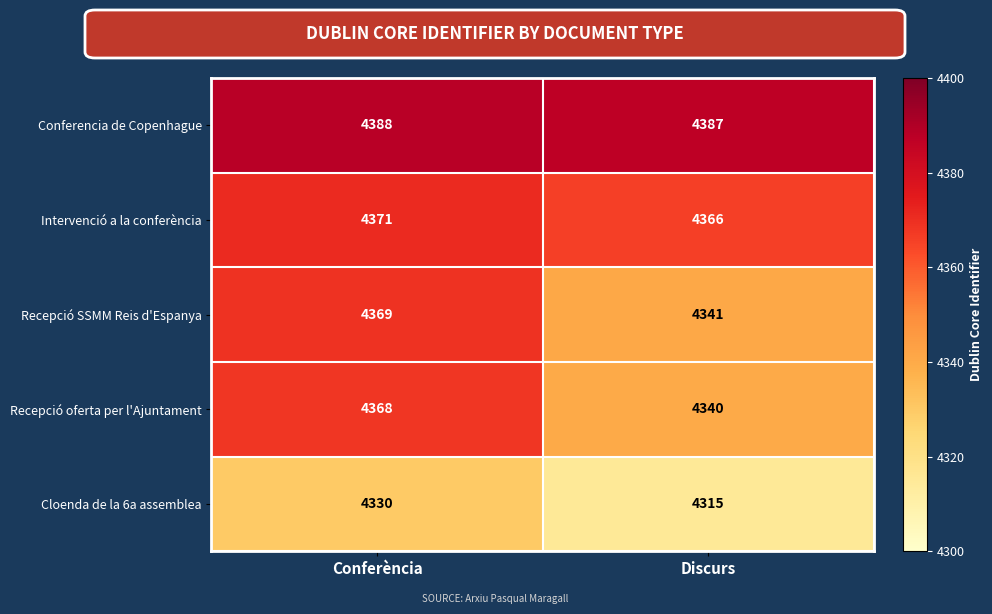

At Discurs, list the series in order from smallest to largest.

Cloenda de la 6a assemblea, Recepció oferta per l'Ajuntament, Recepció SSMM Reis d'Espanya, Intervenció a la conferència, Conferencia de Copenhague